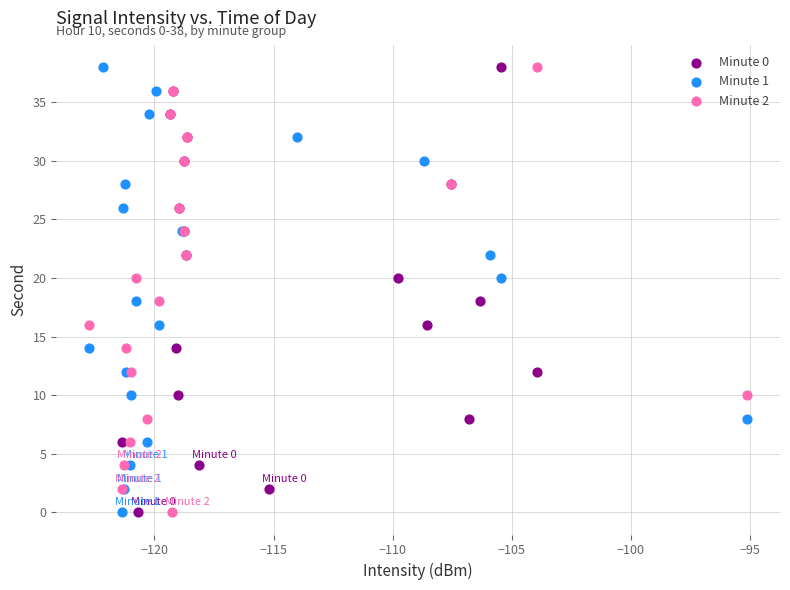

What are all the series names shown in the legend?

Minute 0, Minute 1, Minute 2